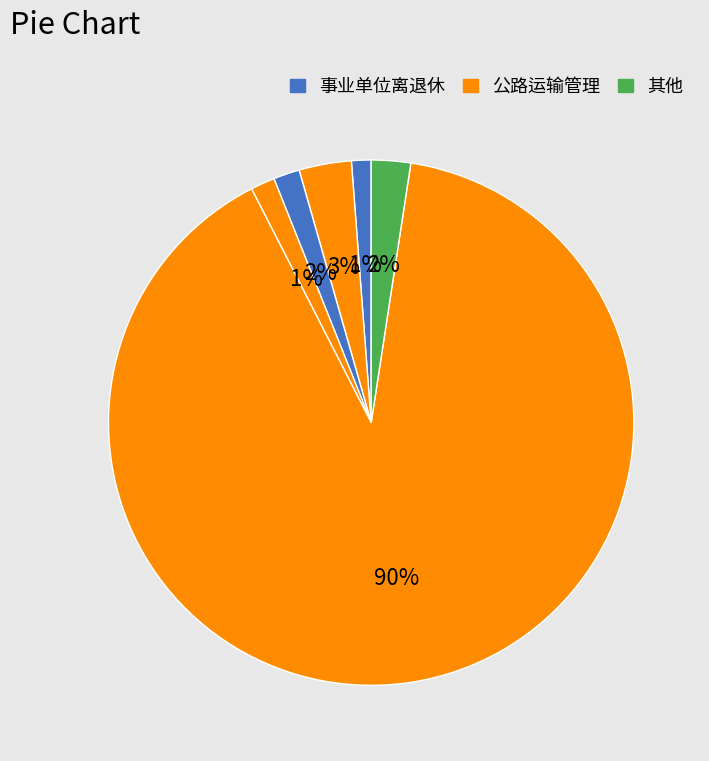

Which slice is the smallest?

事业单位离退休